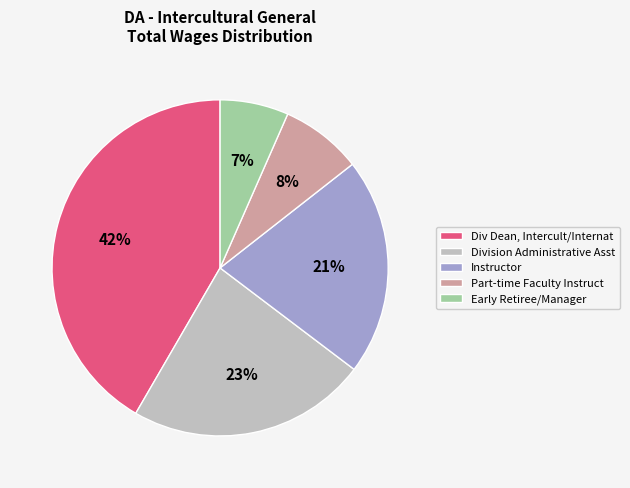

To the nearest percent, what percentage of the pie is Instructor?

21%